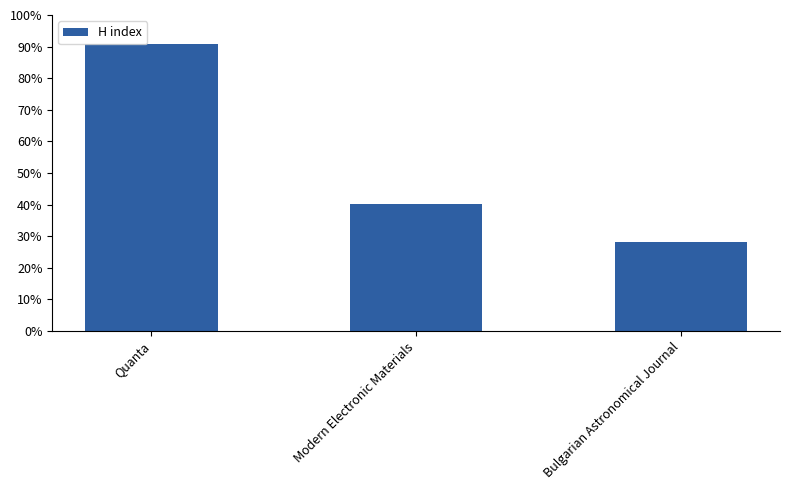

The chart shows a value of 184 at Bulgarian Astronomical Journal. True or false?

False